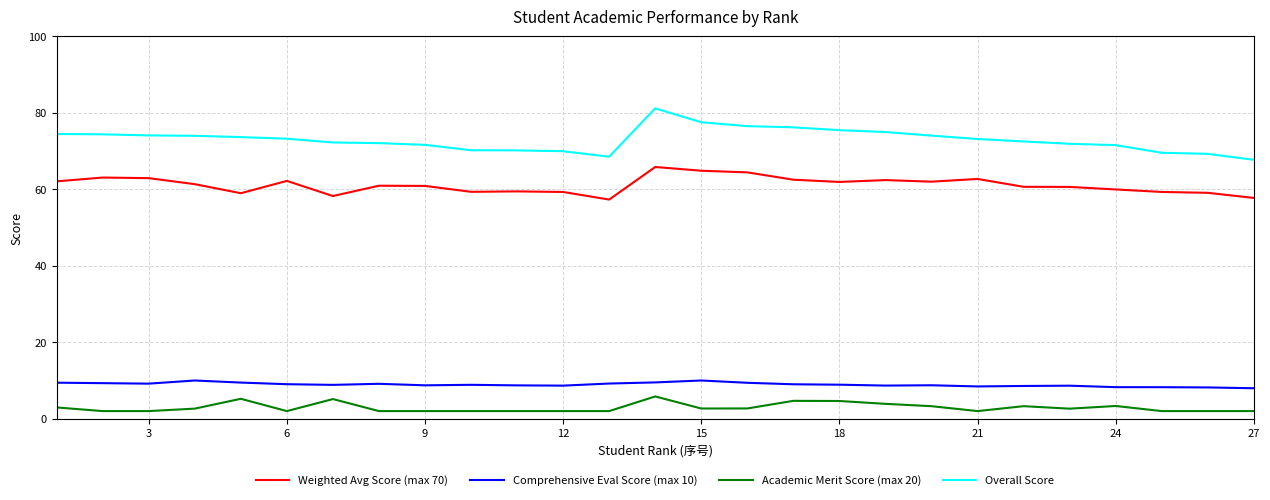

What is the maximum value shown in the chart?

81.2